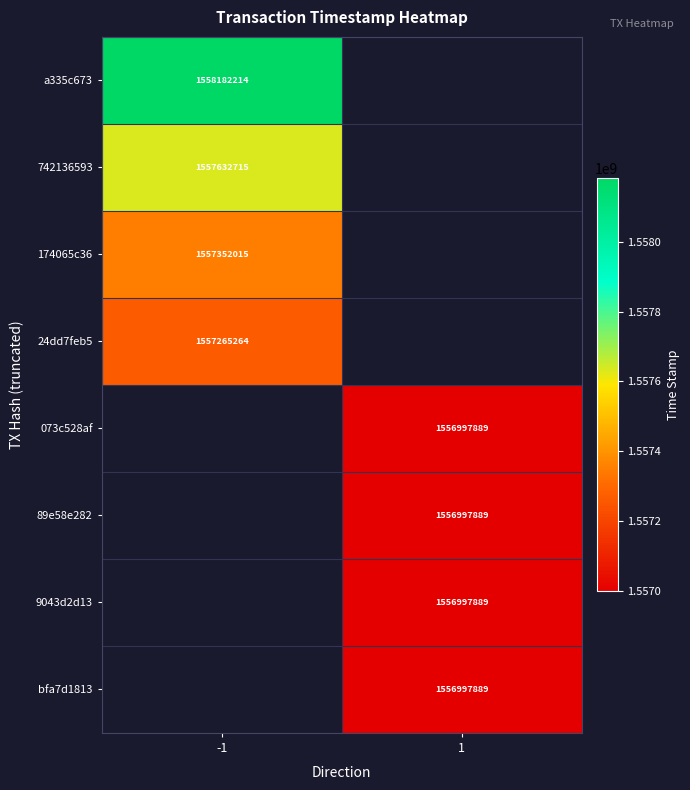

Which has a higher value, 1 or -1?

-1